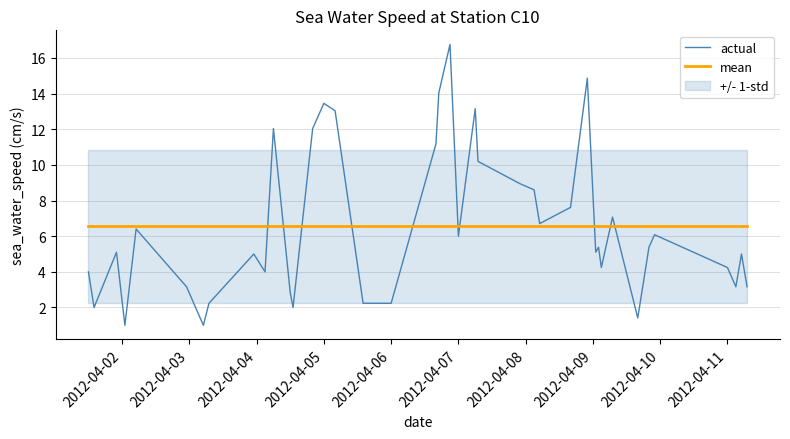

What is the minimum value for mean?

6.6